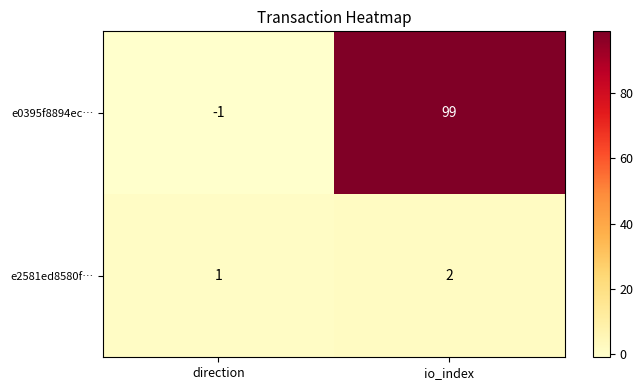

The e0395f8894ec… series shows 99 at io_index. True or false?

True